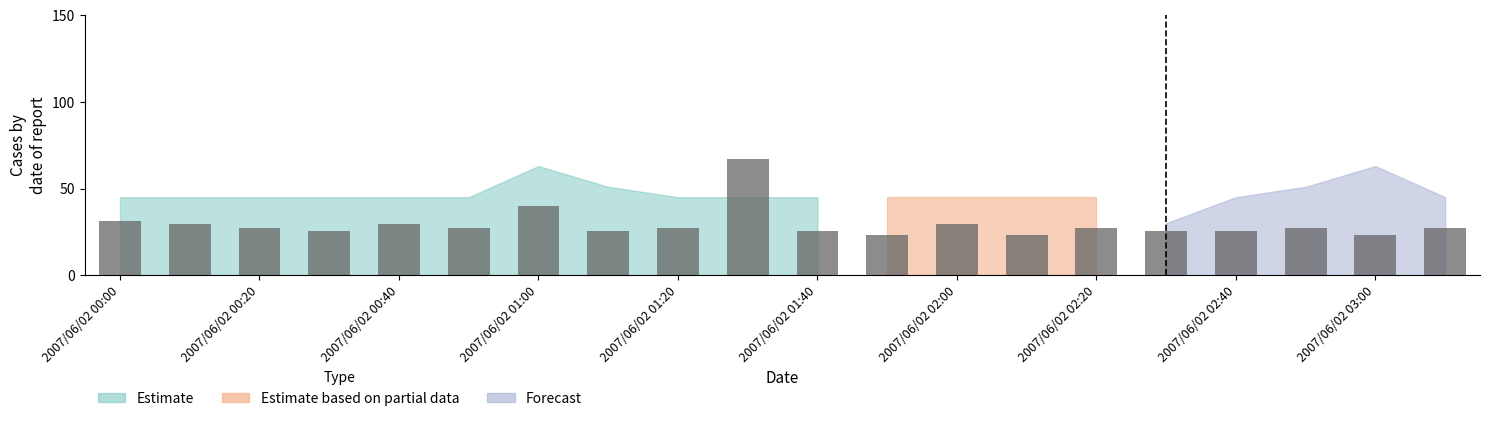

What is the value of the 2nd bar from the left?

29.4